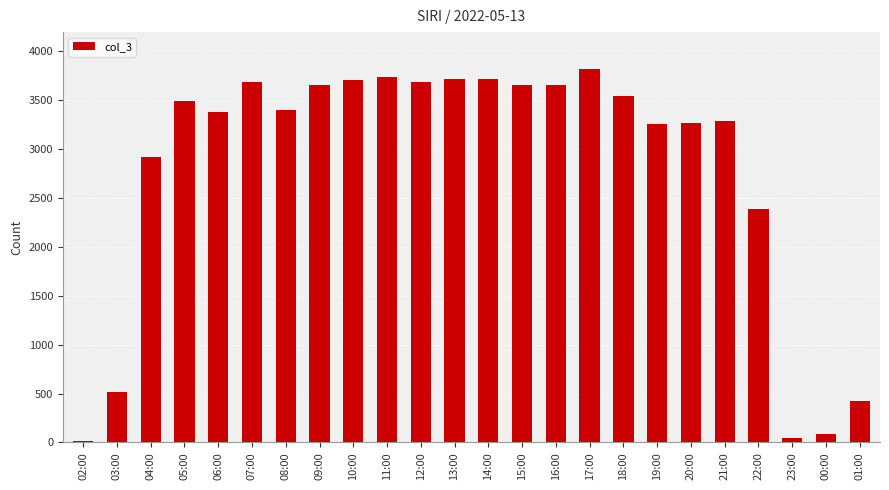

What position from the right is 03:00?

23